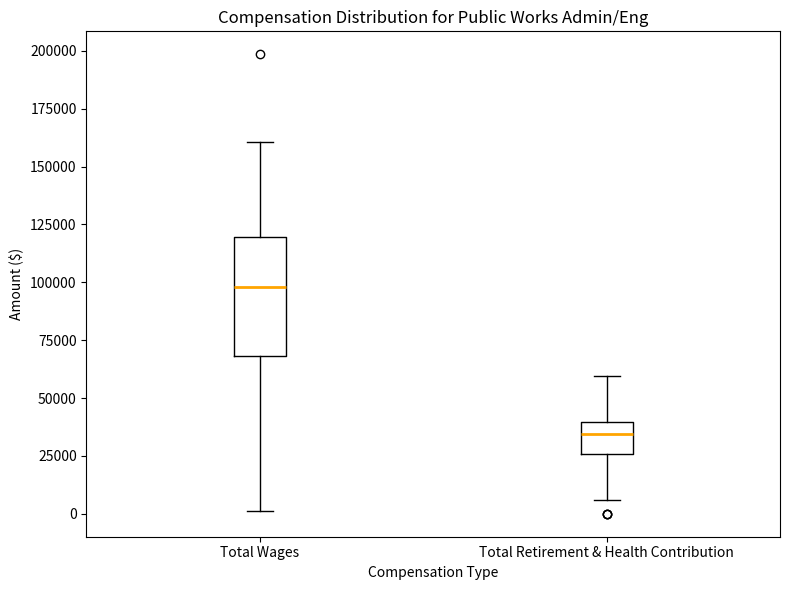

Which box is the tallest, from its lower edge to its upper edge?

Total Wages